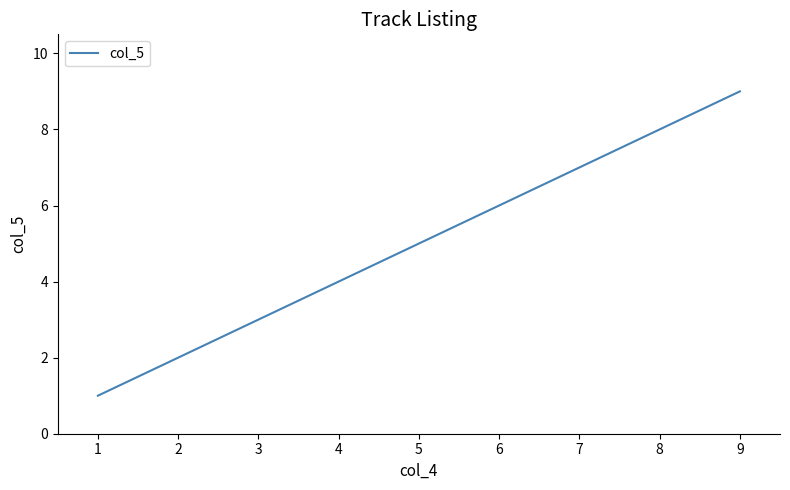

True or false: the data shows 0 at 1.

False